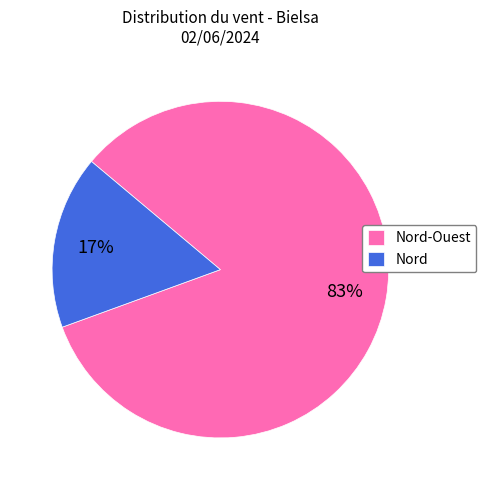

Rank the categories by value from lowest to highest.

Nord, Nord-Ouest